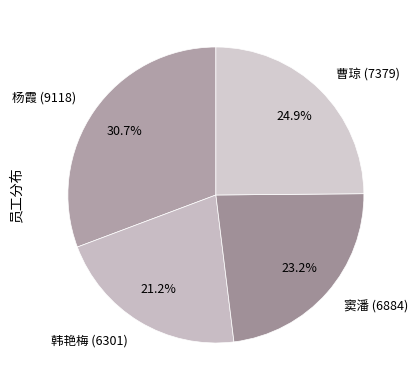

What is the ratio of the value at 杨霞 (9118) to the value at 韩艳梅 (6301)?

1.4